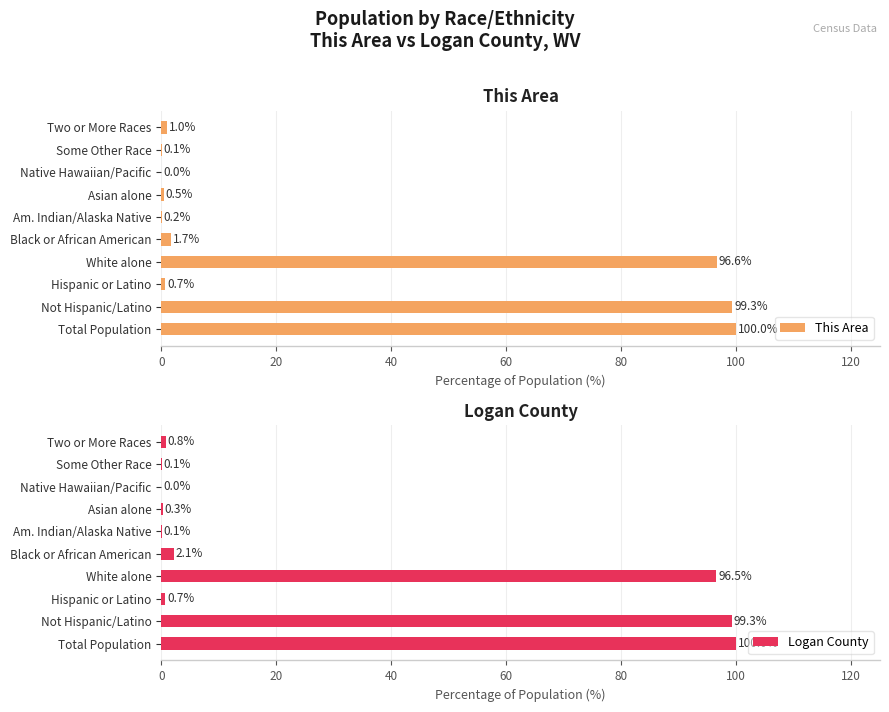

Is it true that This Area equals 0.7 at Hispanic or Latino?

True